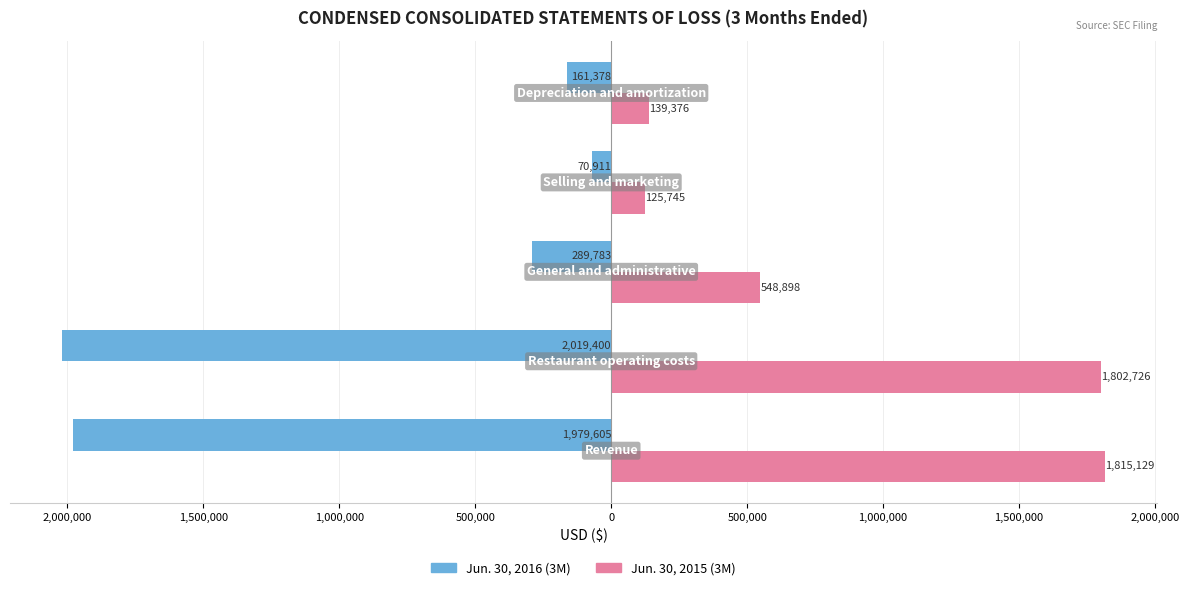

What are all the series names shown in the legend?

Jun. 30, 2016 (3M), Jun. 30, 2015 (3M)